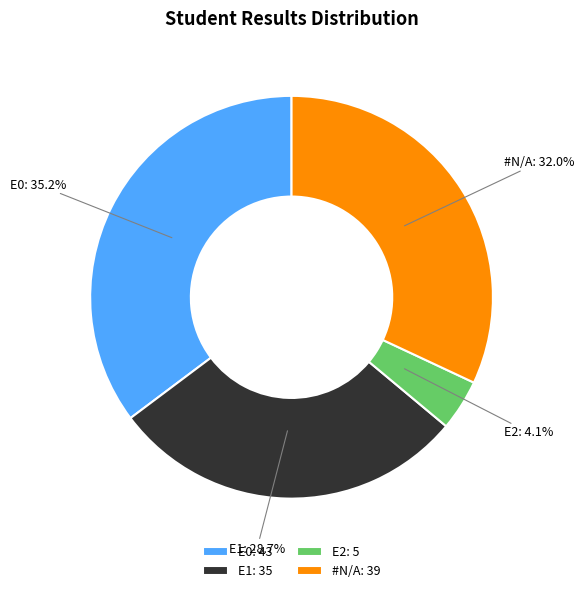

To the nearest percent, what portion does E0 represent?

35%